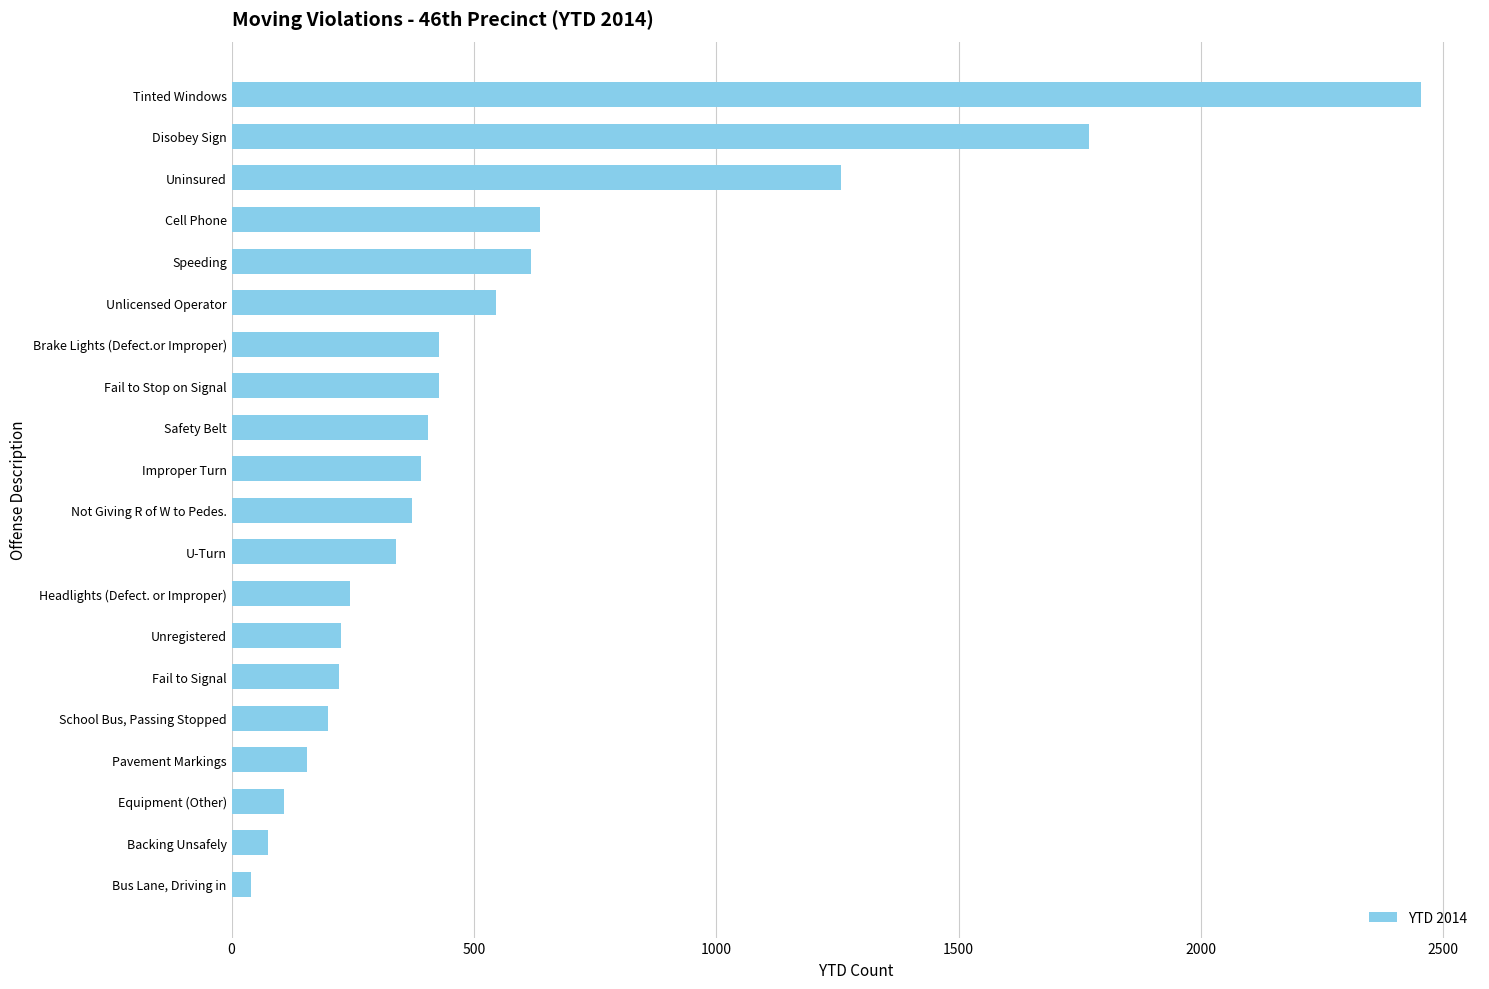

What is the ratio of the value at U-Turn to the value at Equipment (Other)?

3.1